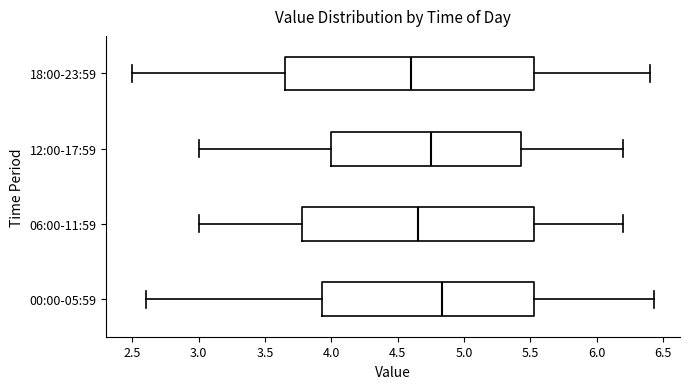

Reading bottom to top, read every box against the x-axis: the position of its median line, the range the box covers, and the ends of its whiskers. The values are not printed on the chart, so give them approximately, as read against the axis.

00:00-05:59: median 4.85, box 3.95 to 5.55, whiskers 2.60 to 6.45
06:00-11:59: median 4.65, box 3.80 to 5.55, whiskers 3.00 to 6.20
12:00-17:59: median 4.75, box 4.00 to 5.45, whiskers 3.00 to 6.20
18:00-23:59: median 4.60, box 3.65 to 5.55, whiskers 2.50 to 6.40